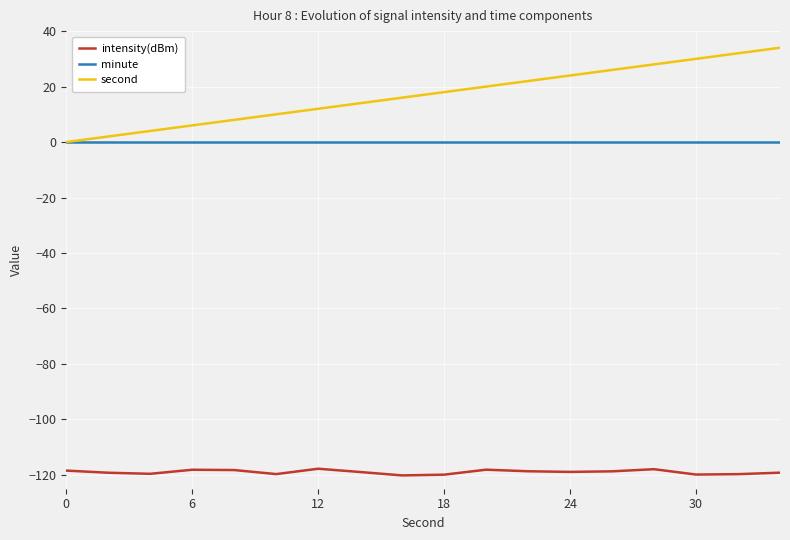

Is this an area chart (filled region under the line)?

No